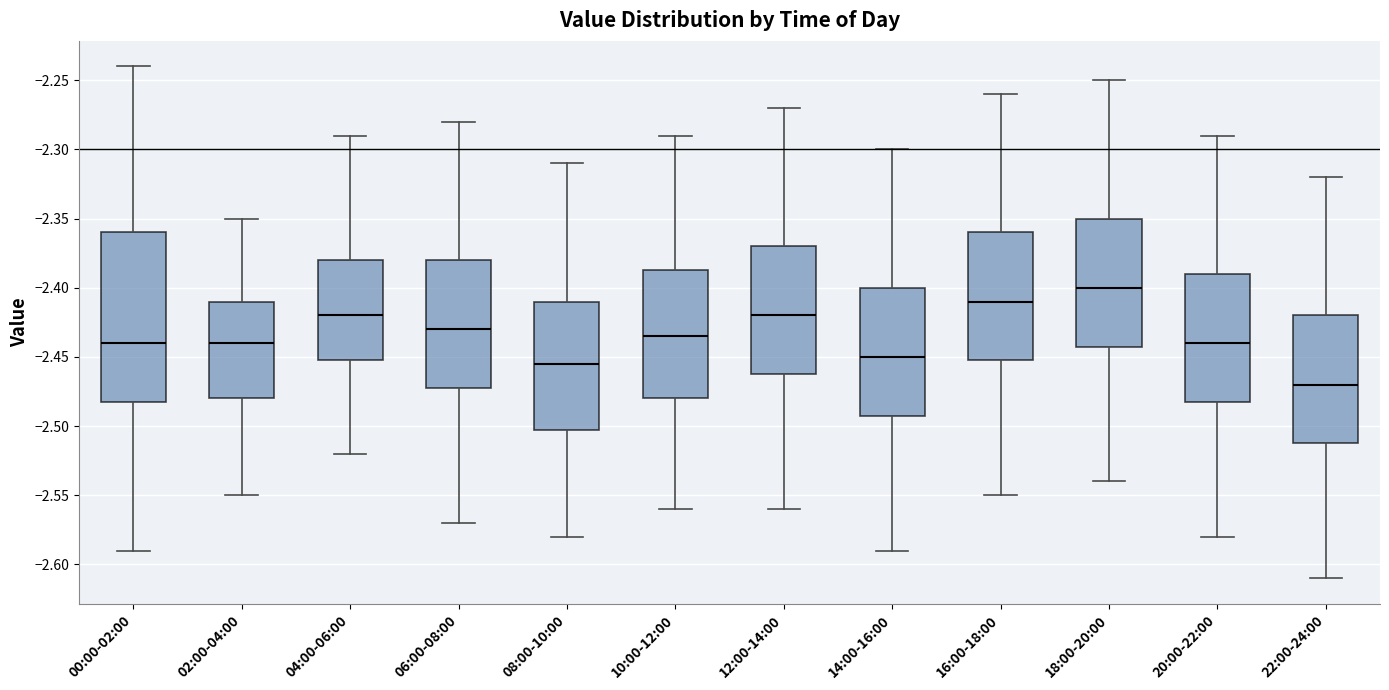

Comparing the boxes themselves (not the whiskers), which one is the tallest?

00:00-02:00